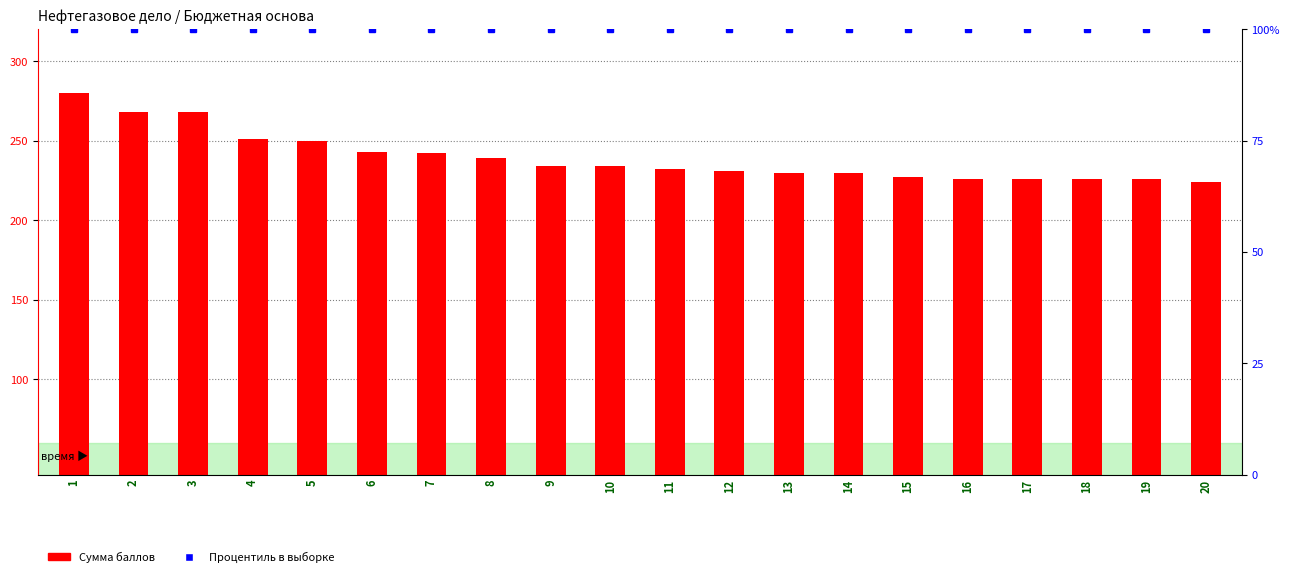

At which category is the sum across all series the highest?

1